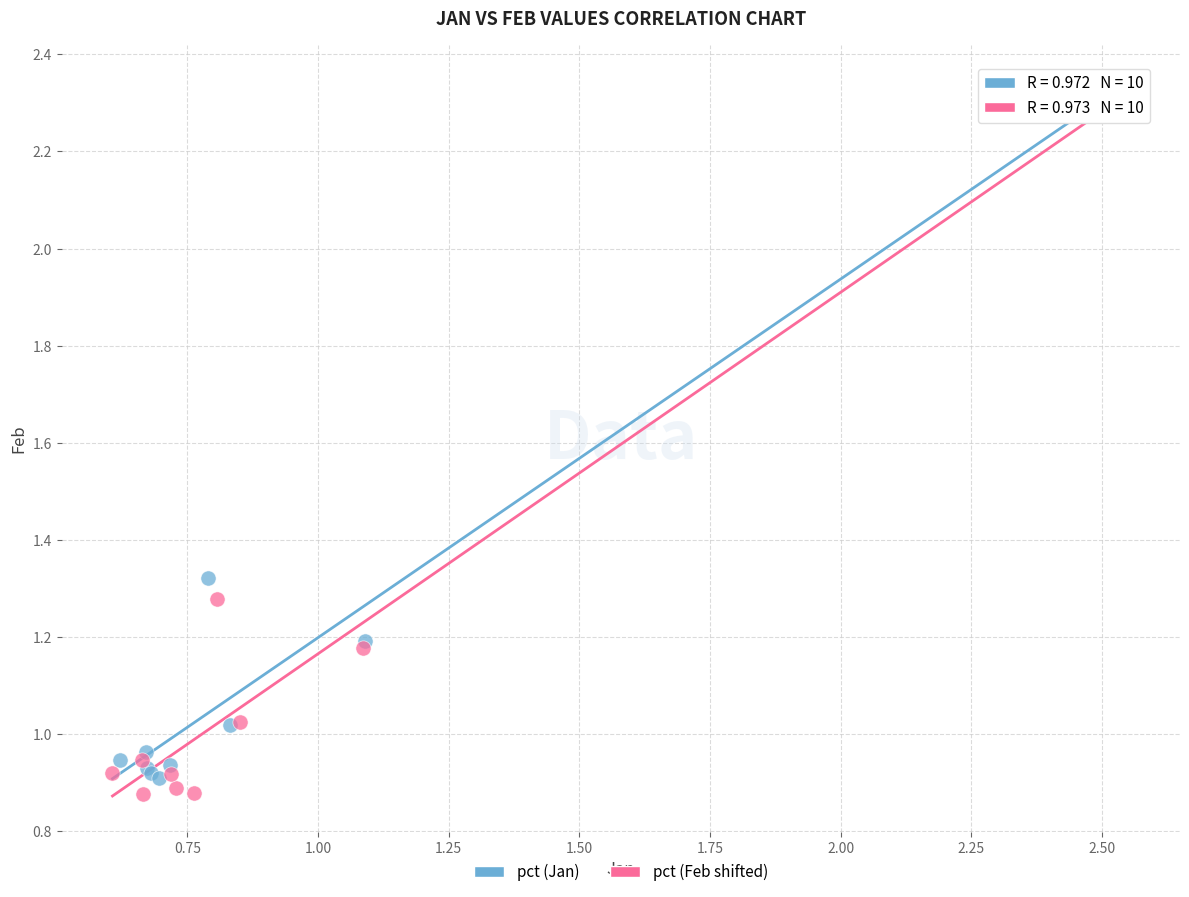

Which series contains the lowest Y value?

pct (Feb shifted)